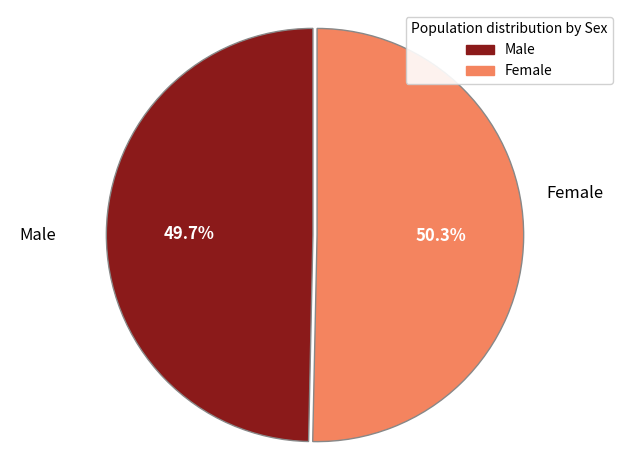

Which category has the biggest portion of the pie?

Female